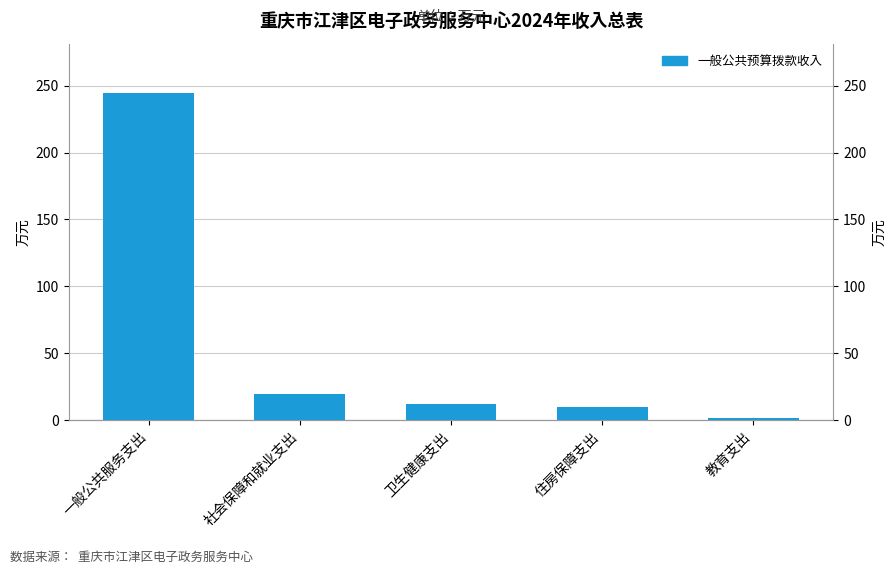

Which has a higher value, 卫生健康支出 or 教育支出?

卫生健康支出